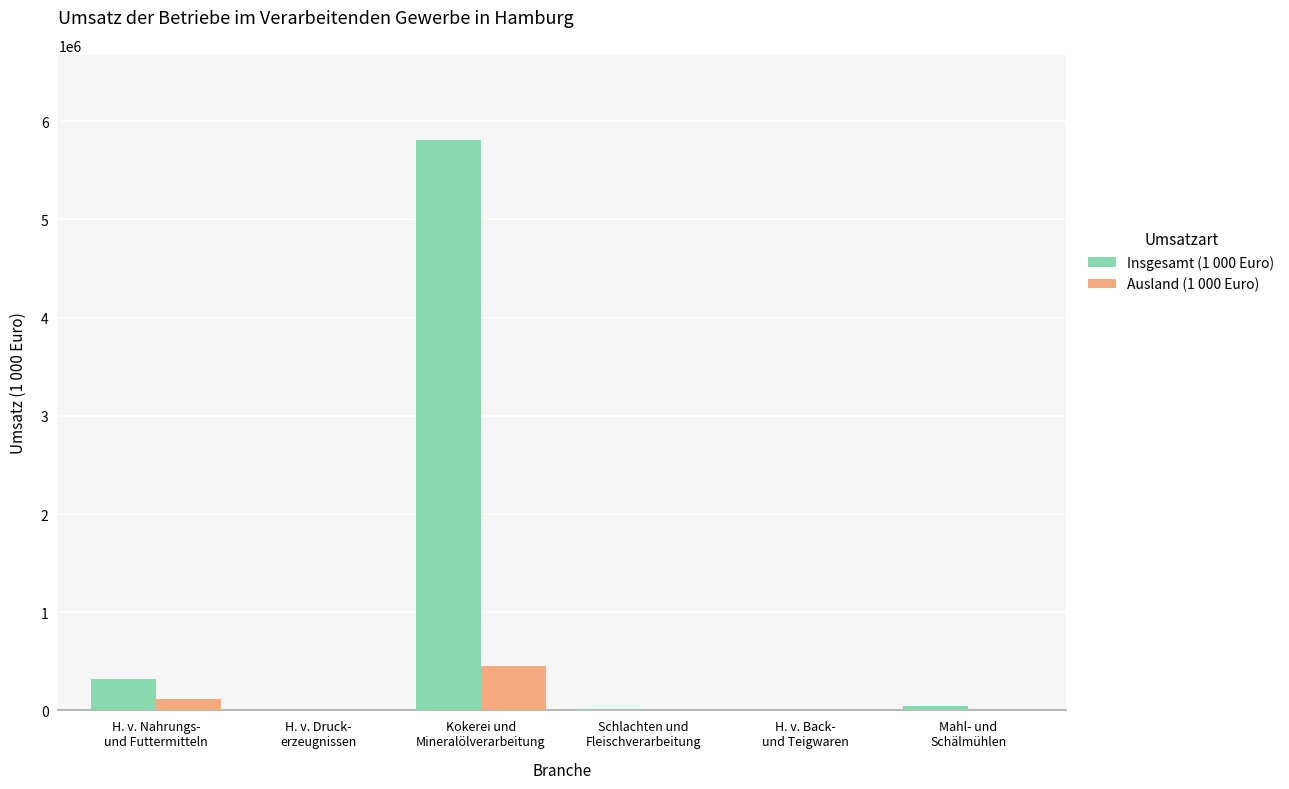

Which series has the largest total across all categories?

Insgesamt (1 000 Euro)